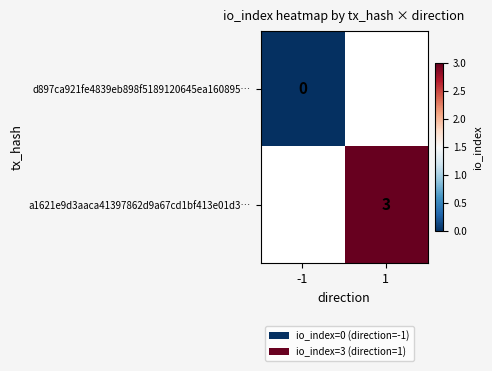

What is the greatest value displayed?

3.0